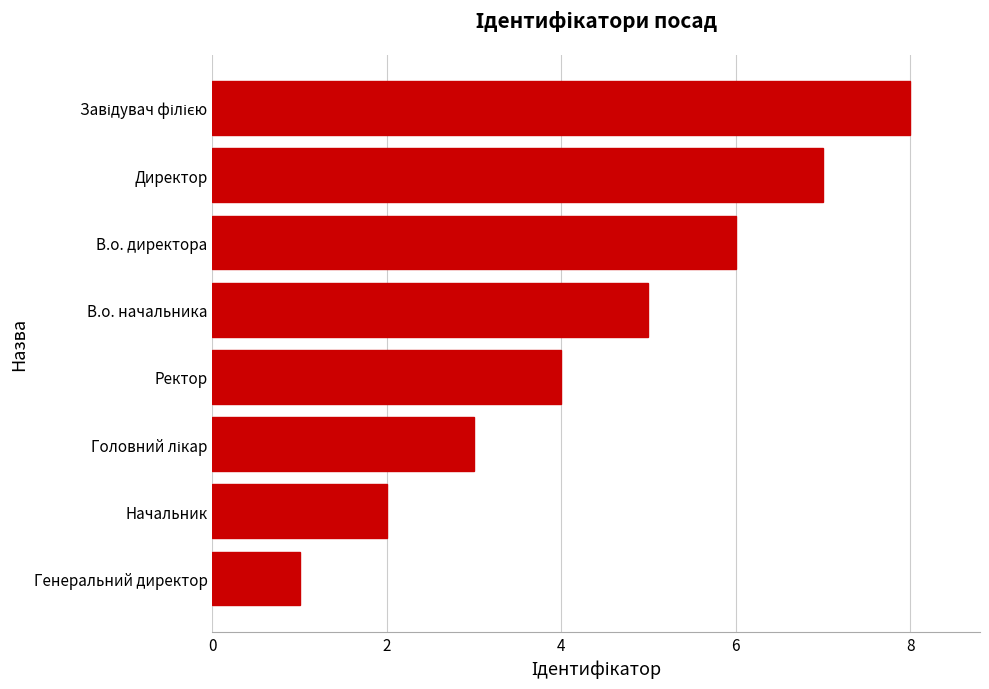

Where is the data nearest to the value 4?

Ректор